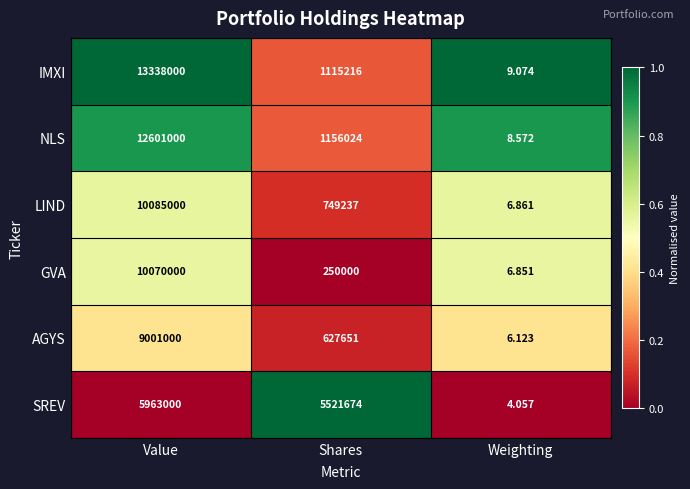

Which series changed the most between Value and Weighting?

IMXI